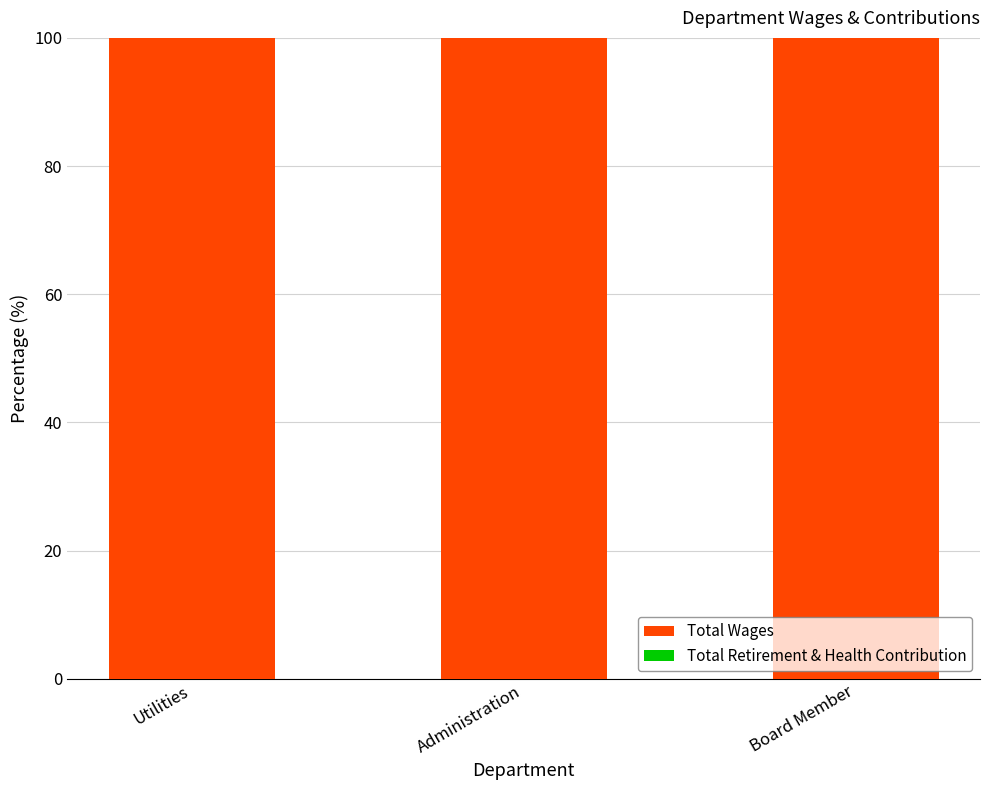

How many data points does each series have?

3